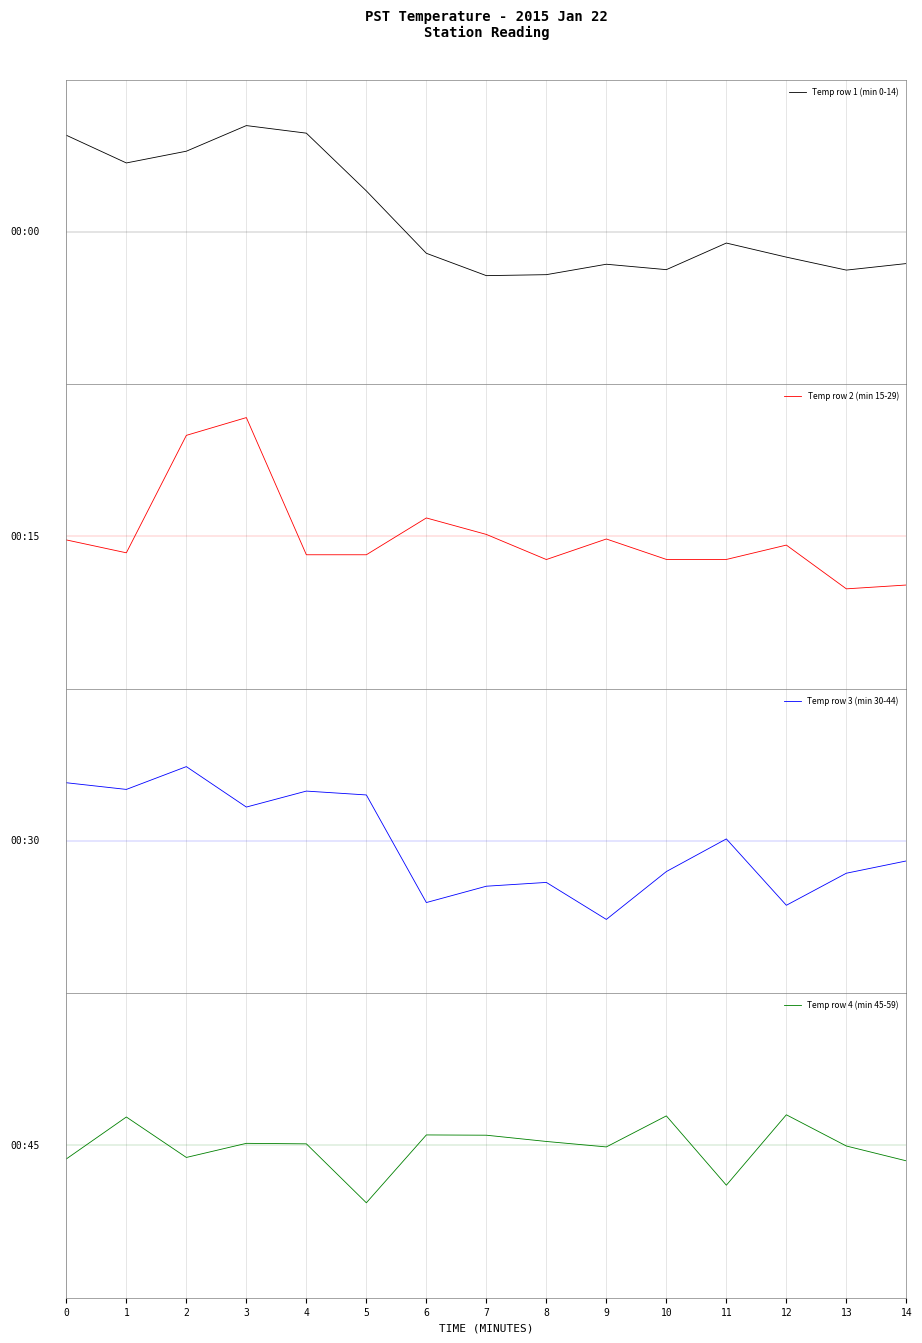

At how many categories does at least one series exceed 0?

12